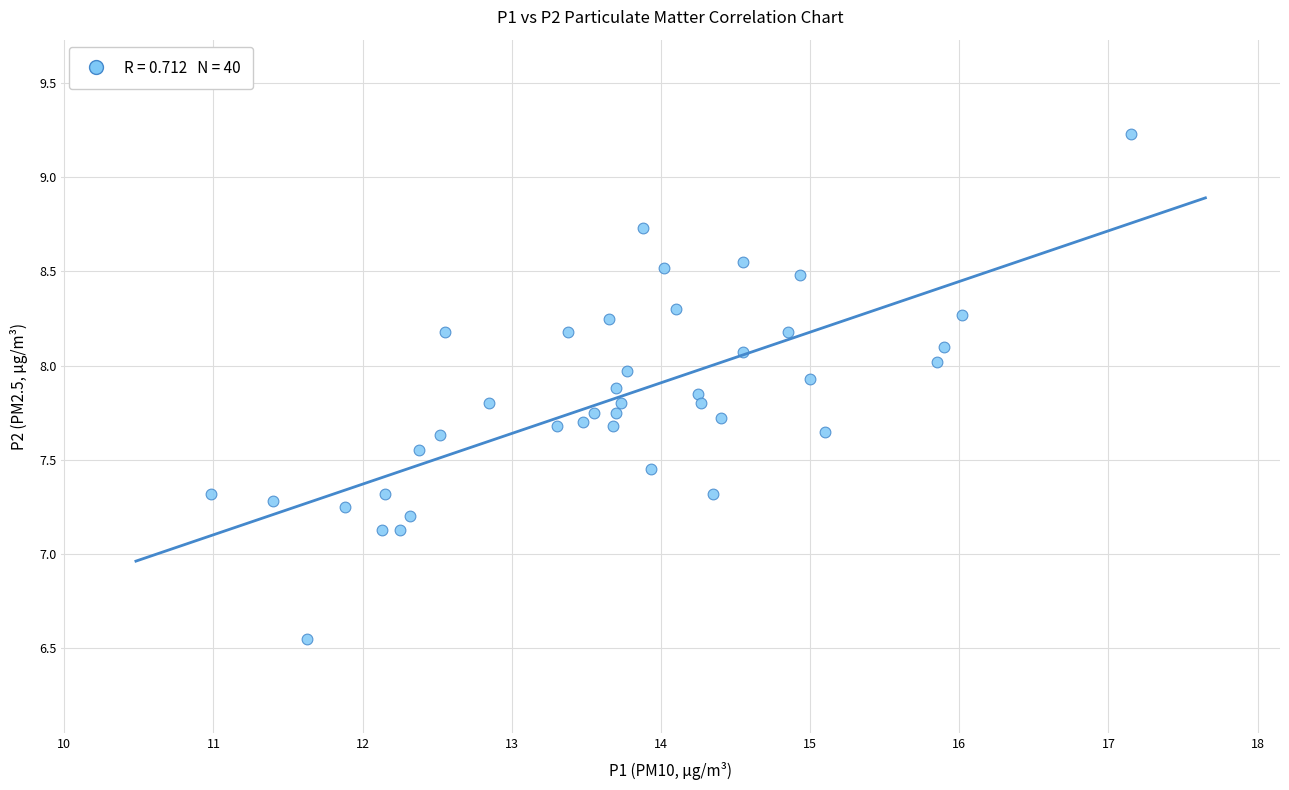

What is the range of Y values (max minus min)?

2.7